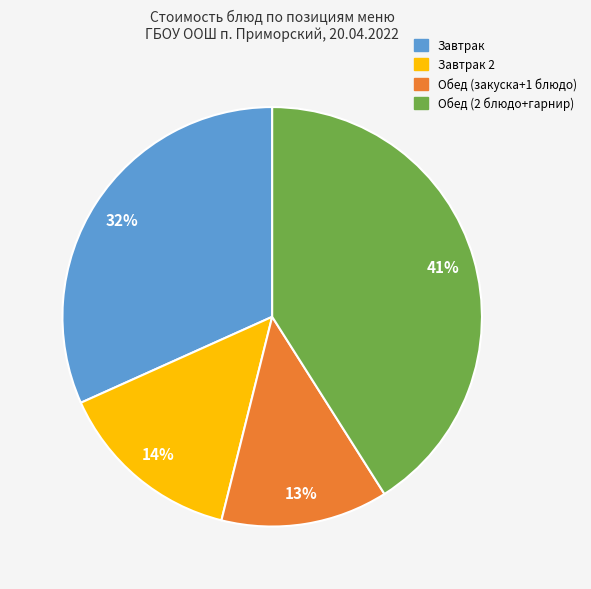

To the nearest percent, what is the average slice percentage?

25%